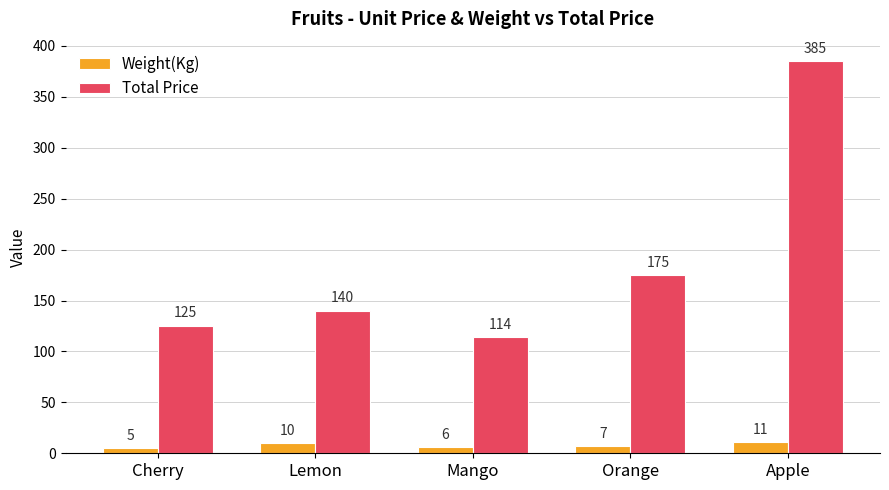

Where is Weight(Kg) nearest to the value 8?

Orange